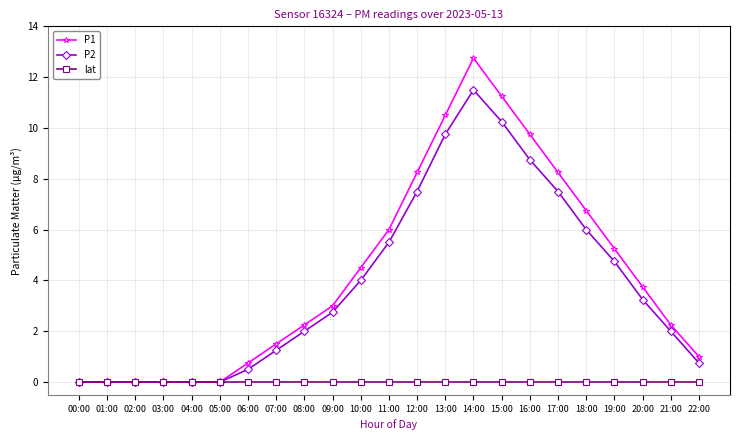

At 13:00, list the series in order from largest to smallest.

P1, P2, lat